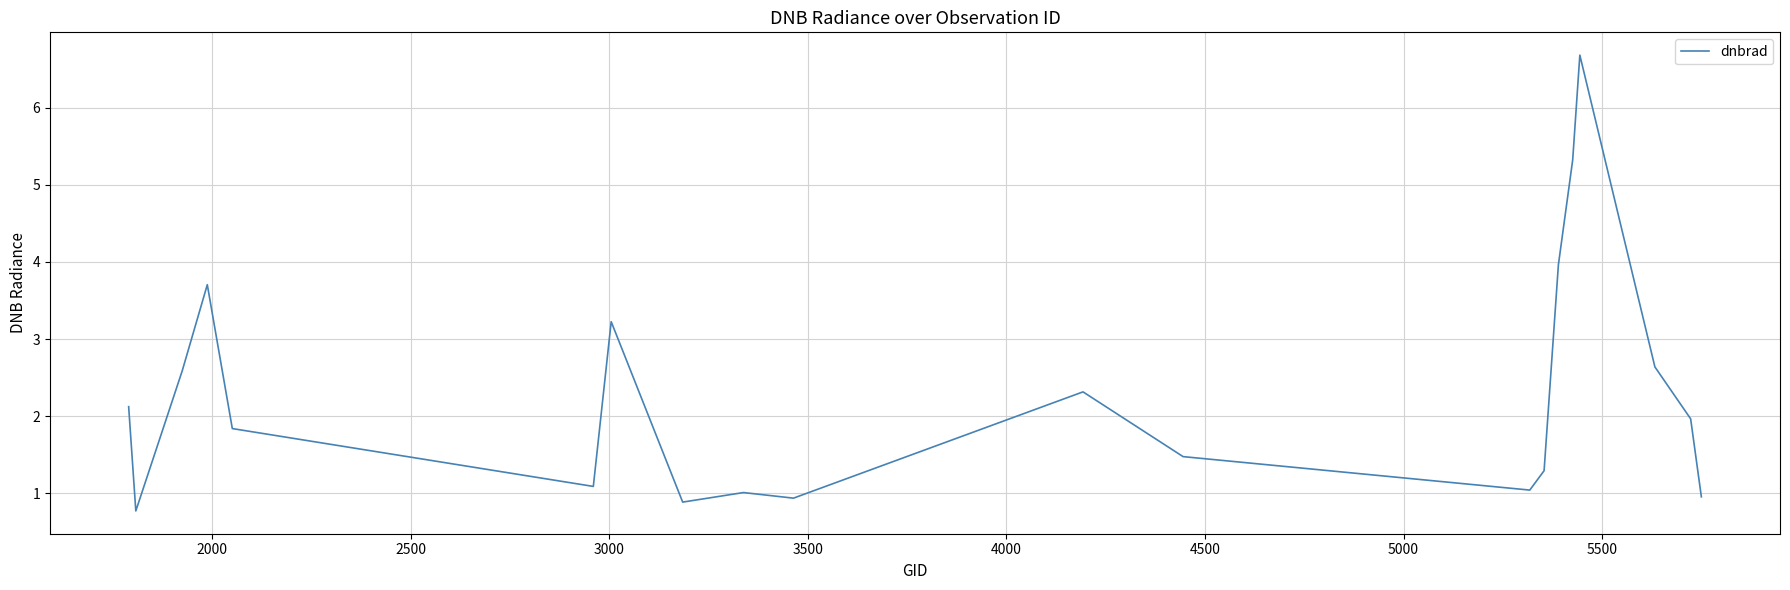

What is the greatest value displayed?

6.7